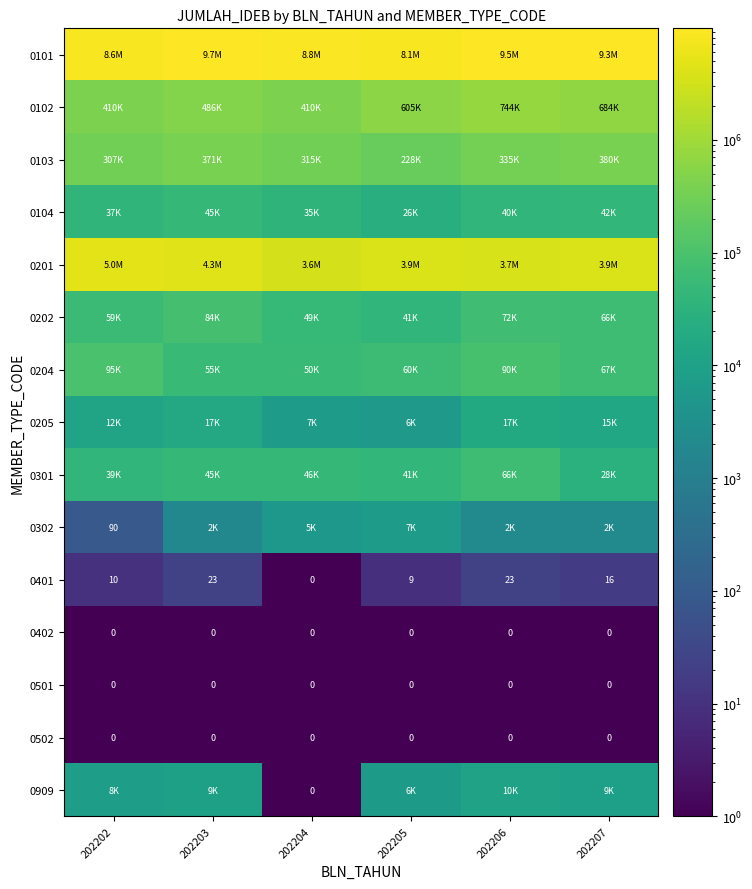

Is it true that 0501 equals 0 at 202202?

True